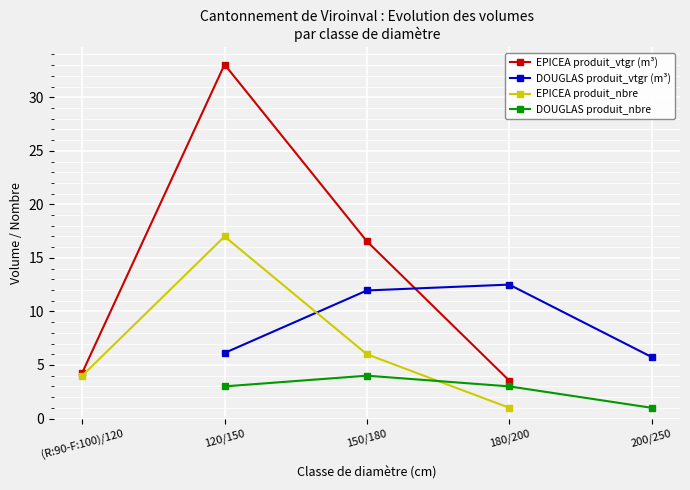

How many interior local peaks does the EPICEA produit_nbre series have?

1